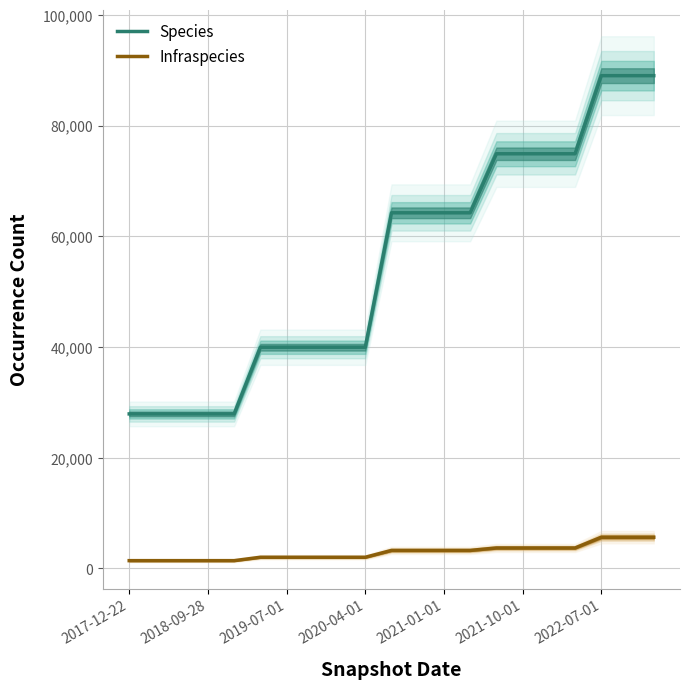

True or false: Species and Infraspecies cross at least once.

False